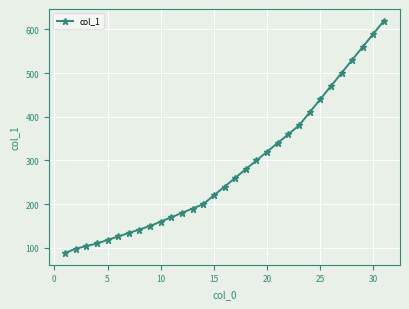

What is the value of the 24th point from the left?

410